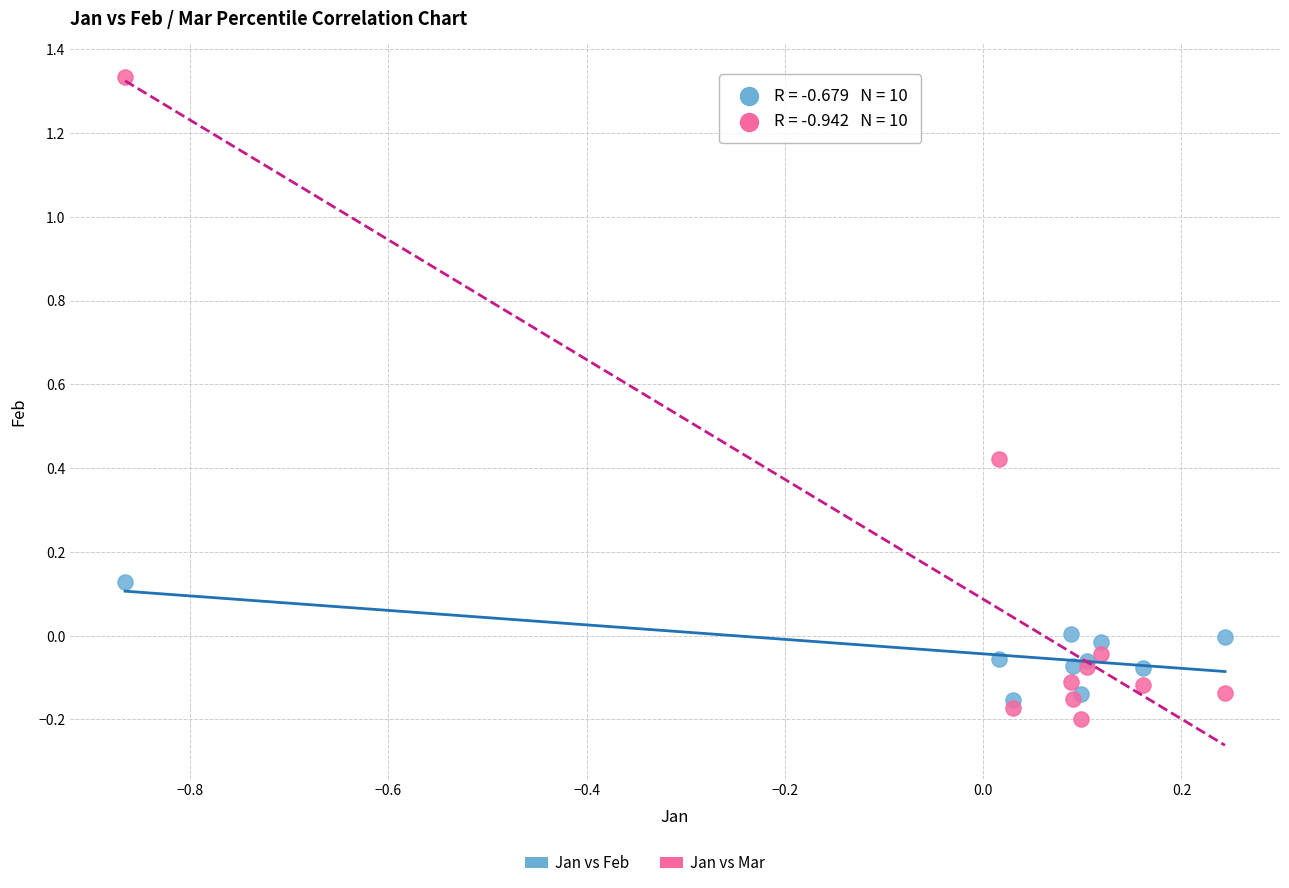

Which series reaches the maximum Y coordinate?

Jan vs Mar